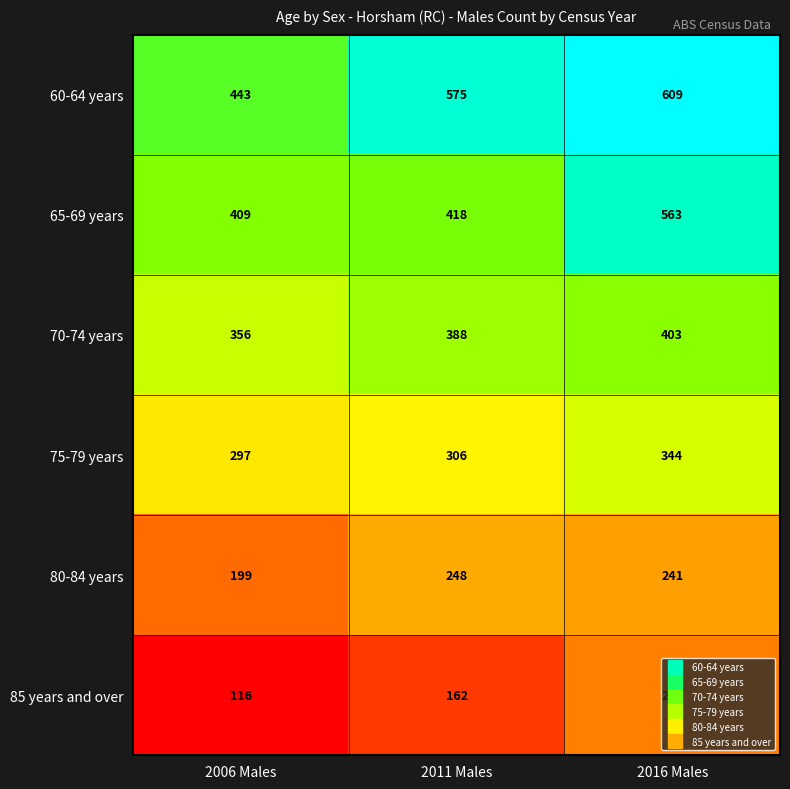

The 65-69 years series shows 418 at 2011 Males. True or false?

True